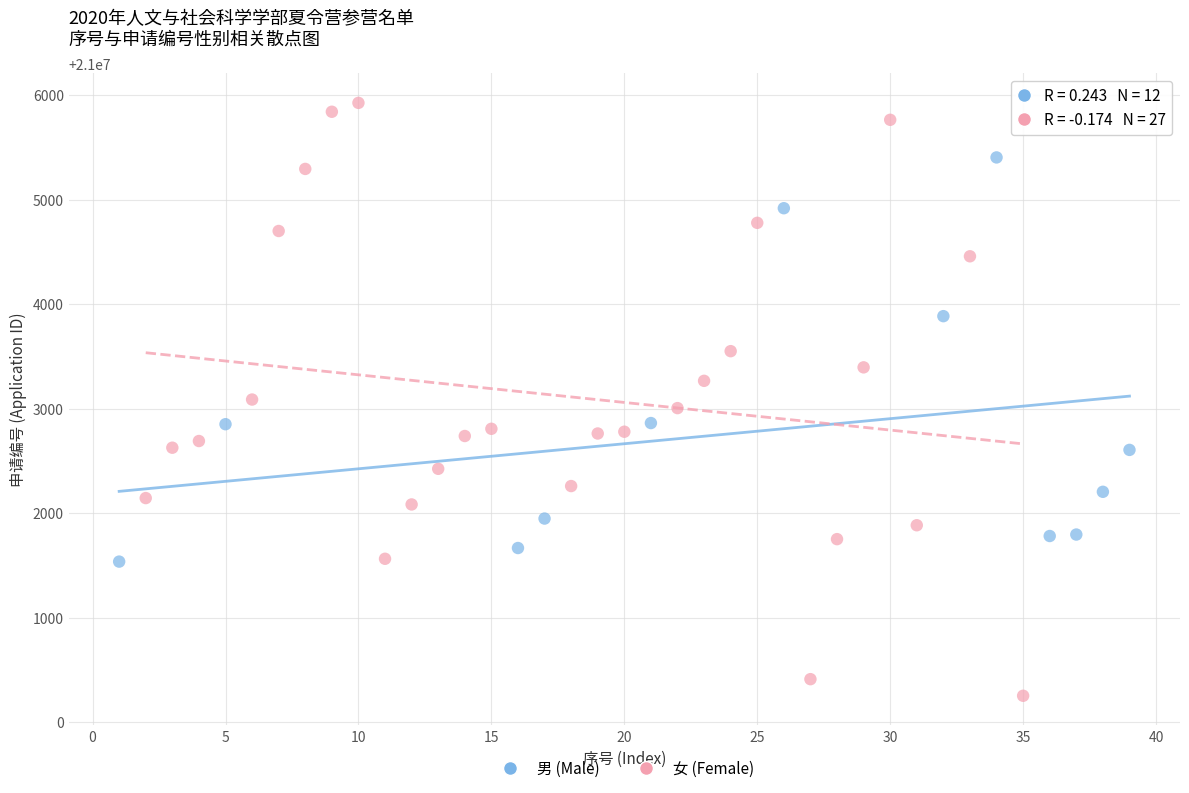

Which series has the widest spread of Y values?

女 (Female)